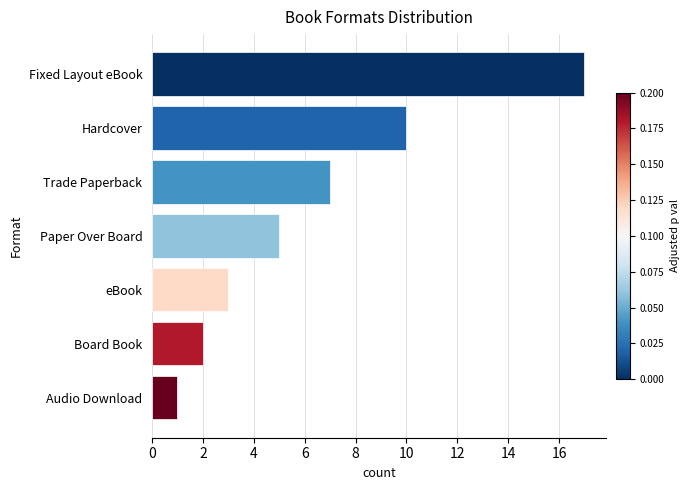

What is the sum of all values?

45